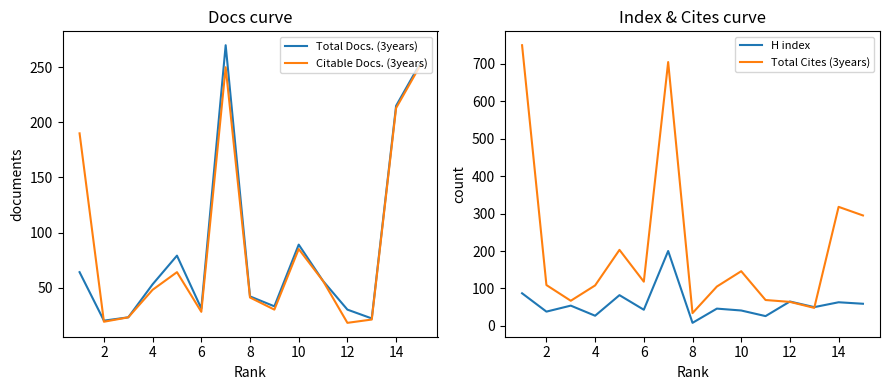

What is the highest value of the Total Docs. (3years) series?

270